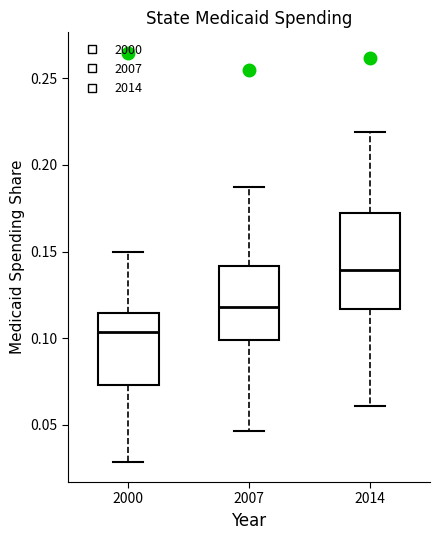

Reading left to right, transcribe this box plot: for each box, give where its median line is, the range the box spans, and where its two whiskers end, as read against the y-axis. The values are not printed on the chart, so give them approximately, as read against the axis.

2000: median 0.105, box 0.075 to 0.115, whiskers 0.030 to 0.150
2007: median 0.120, box 0.100 to 0.140, whiskers 0.045 to 0.185
2014: median 0.140, box 0.115 to 0.170, whiskers 0.060 to 0.220